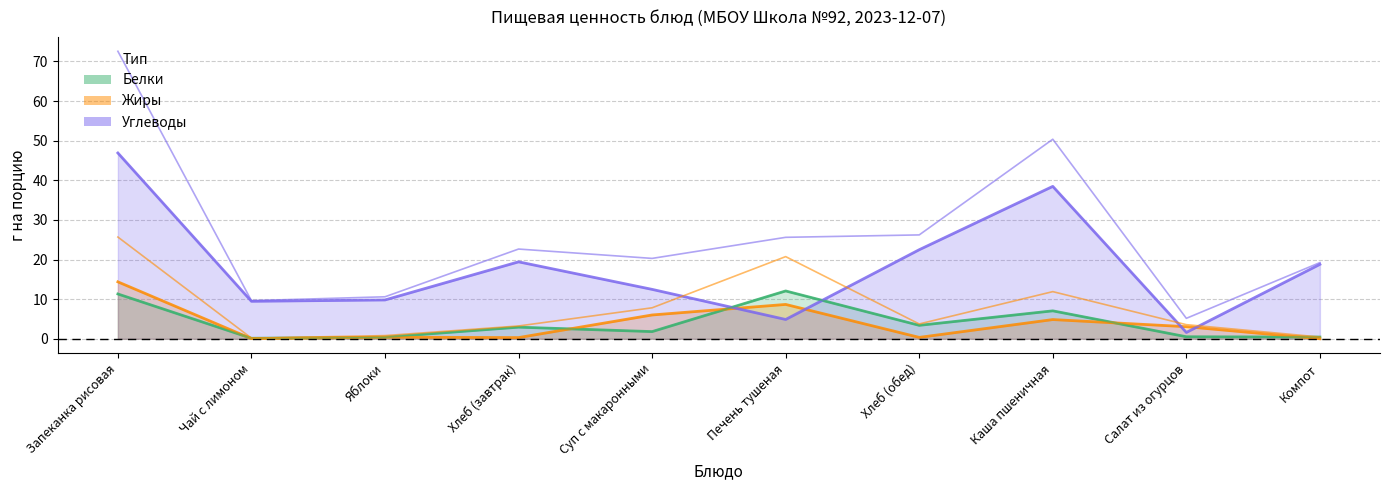

The Белки series shows 3.9 at Хлеб (завтрак). True or false?

False